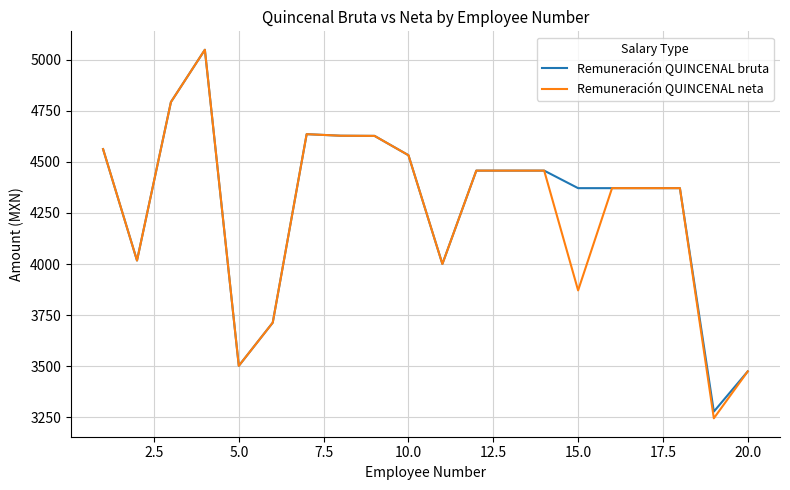

What is the highest value of the Remuneración QUINCENAL bruta series?

5047.8